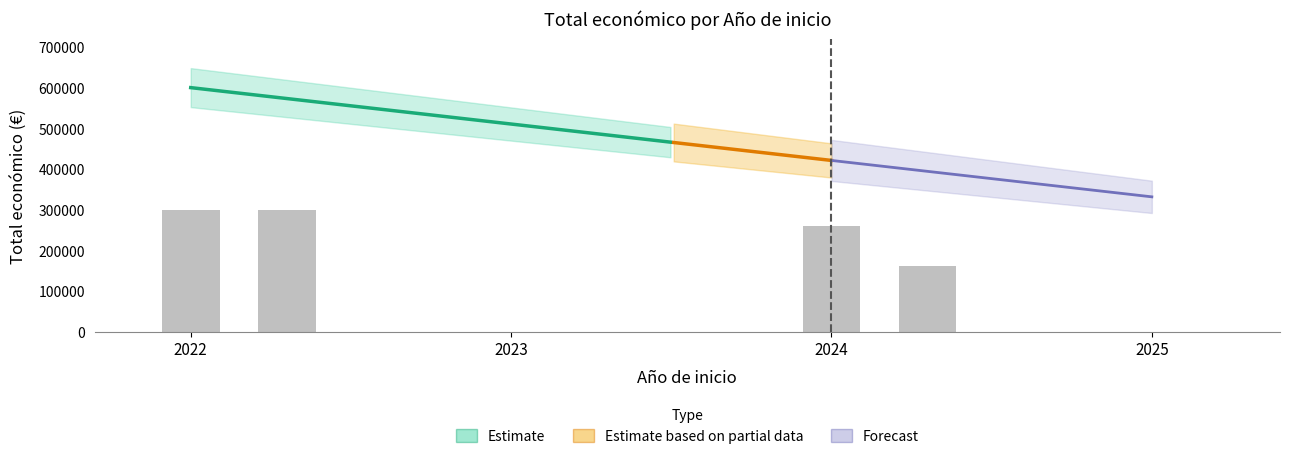

At which label is the value closest to 230069?

2024